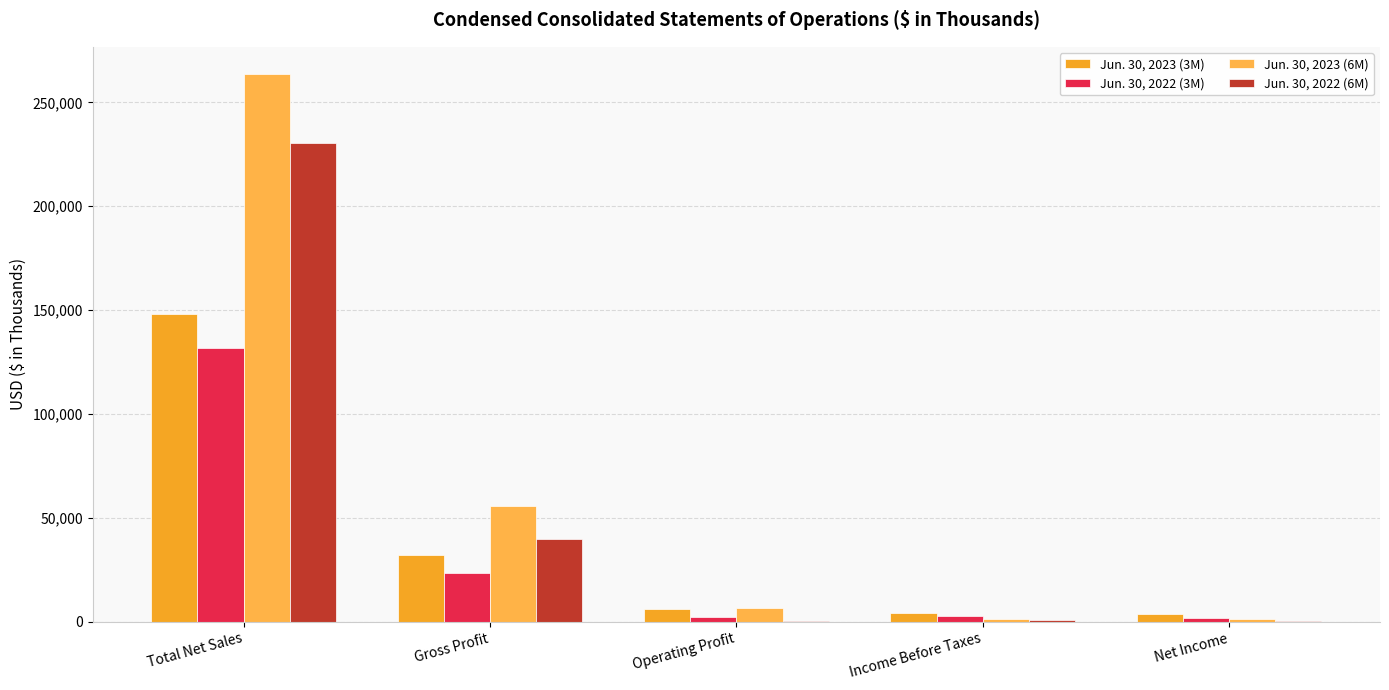

At which label is Jun. 30, 2022 (3M) closest to 66745?

Gross Profit